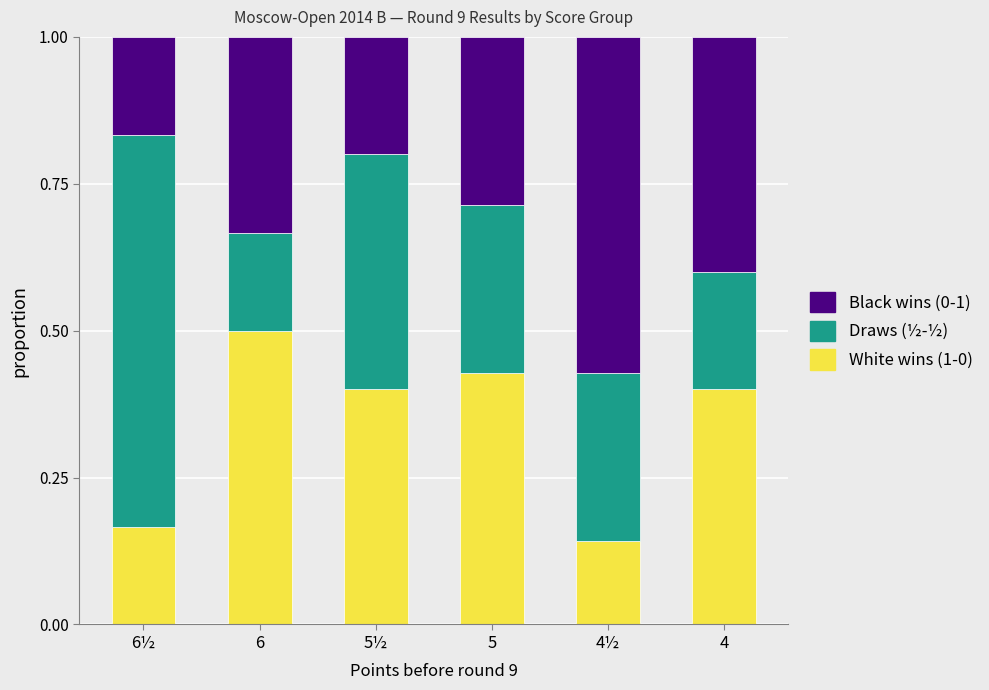

Are the bars grouped side by side (vs. stacked)?

No